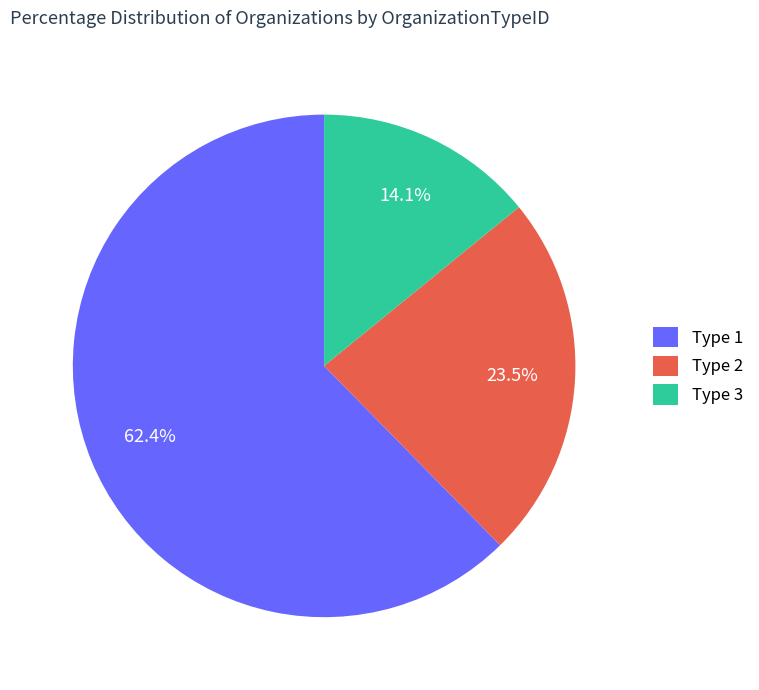

Count the number of slices in the pie.

3